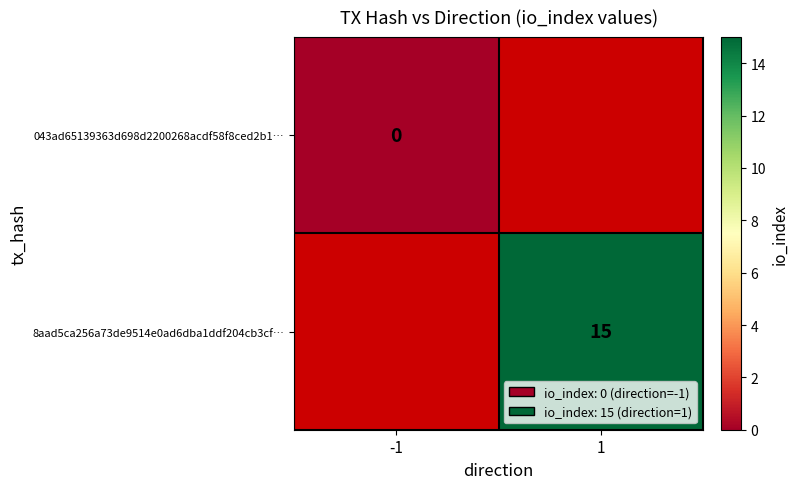

At how many categories does at least one series exceed 7?

1